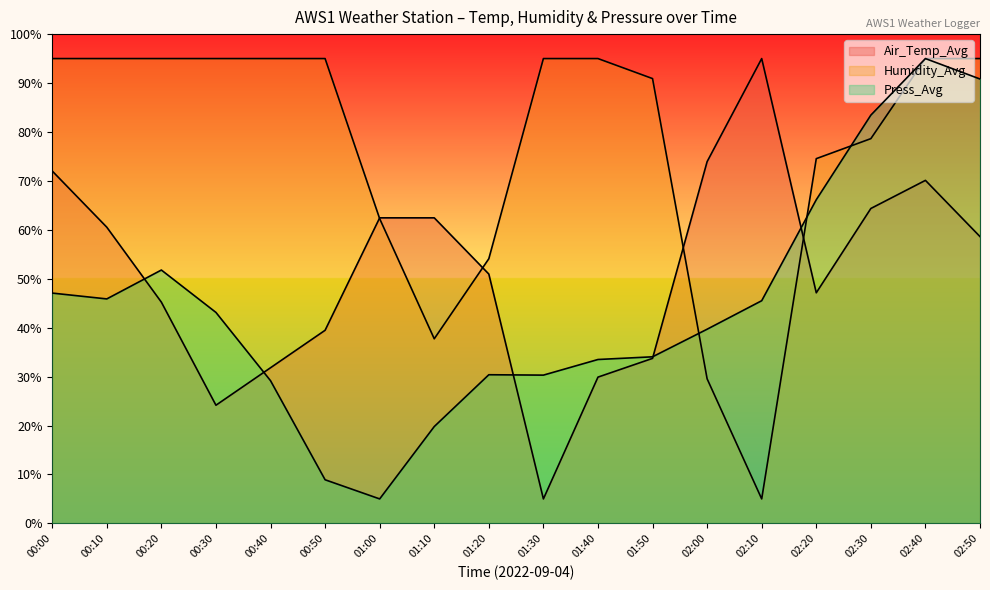

What is the sum of the Air_Temp_Avg values at 02:50 and 02:30?

123.0